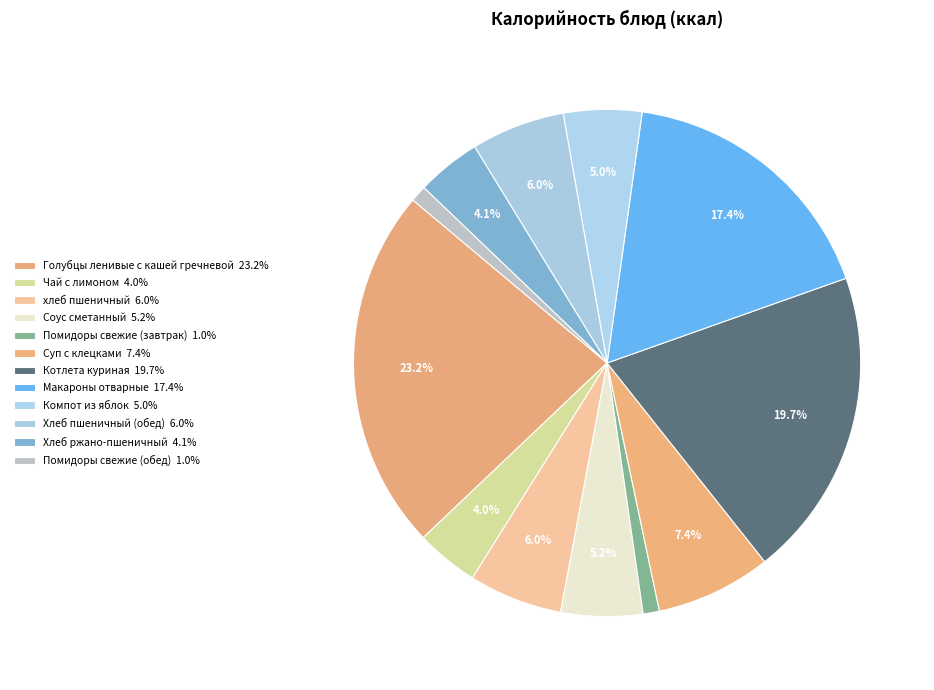

How many segments does this pie chart have?

12